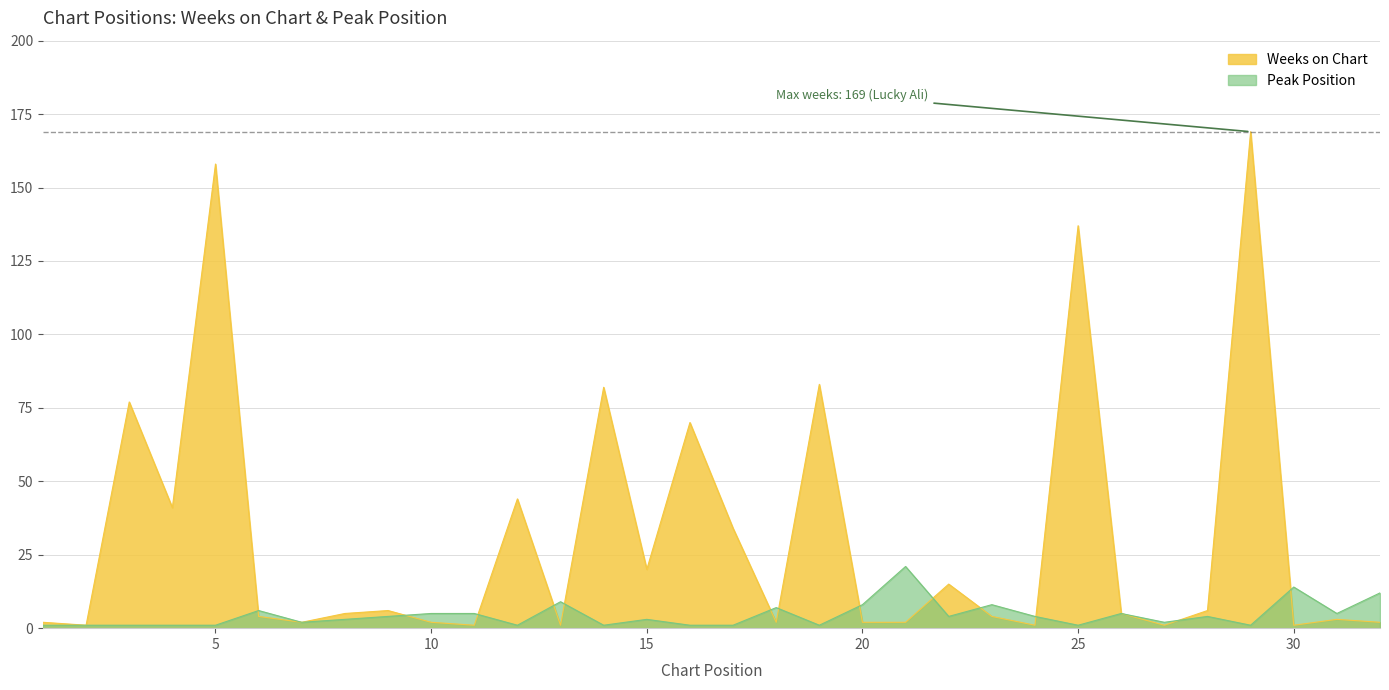

In Peak Position, how many points are lower than both neighbors (excluding endpoints)?

9